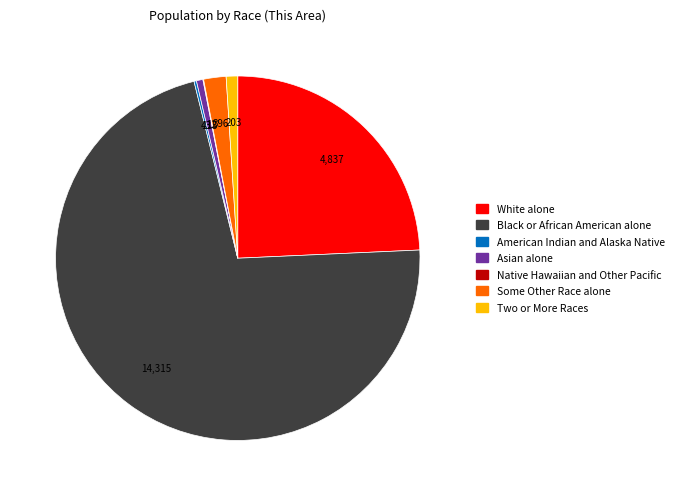

Combined, do Some Other Race alone and White alone account for over 50%?

No